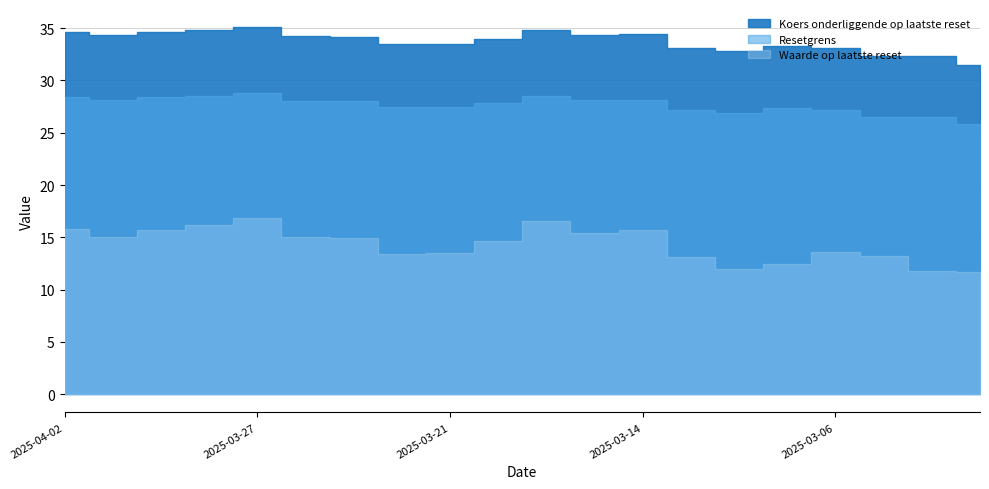

Reading left to right, extract all data points from this chart.

Koers onderliggende op laatste reset: 34.6	34.3	34.6	34.8	35.1	34.2	34.2	33.5	33.5	34.0	34.8	34.3	34.4	33.1	32.8	33.3	33.1	32.4	32.3	31.5
Resetgrens: 28.4	28.1	28.4	28.5	28.8	28.1	28.0	27.4	27.5	27.9	28.6	28.1	28.1	27.2	26.9	27.3	27.2	26.6	26.5	25.8
Waarde op laatste reset: 15.8	15.0	15.7	16.2	16.9	15.0	14.9	13.4	13.5	14.6	16.6	15.4	15.7	13.1	11.9	12.5	13.6	13.2	11.8	11.7